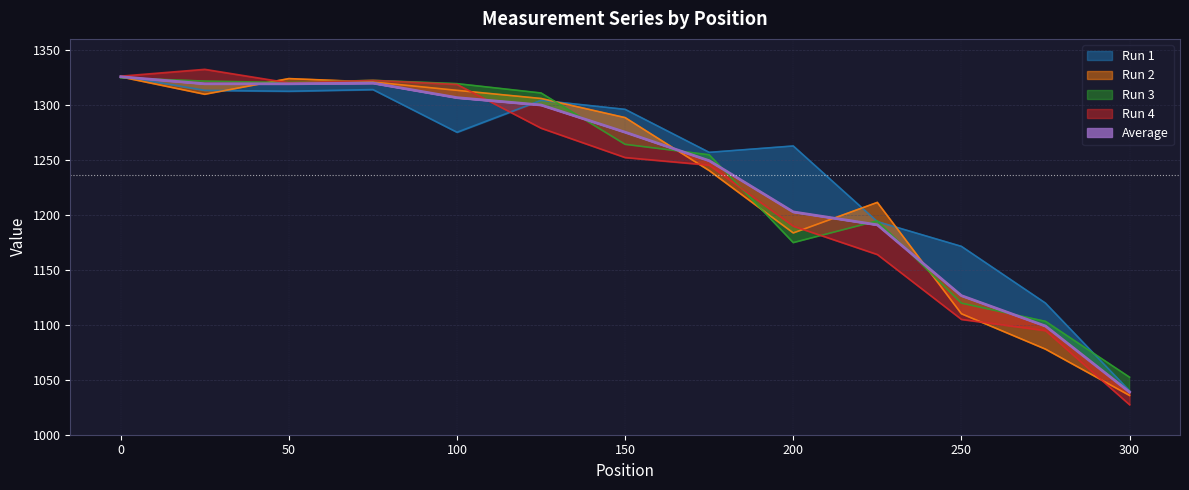

The Average series shows 1575.3 at 300. True or false?

False